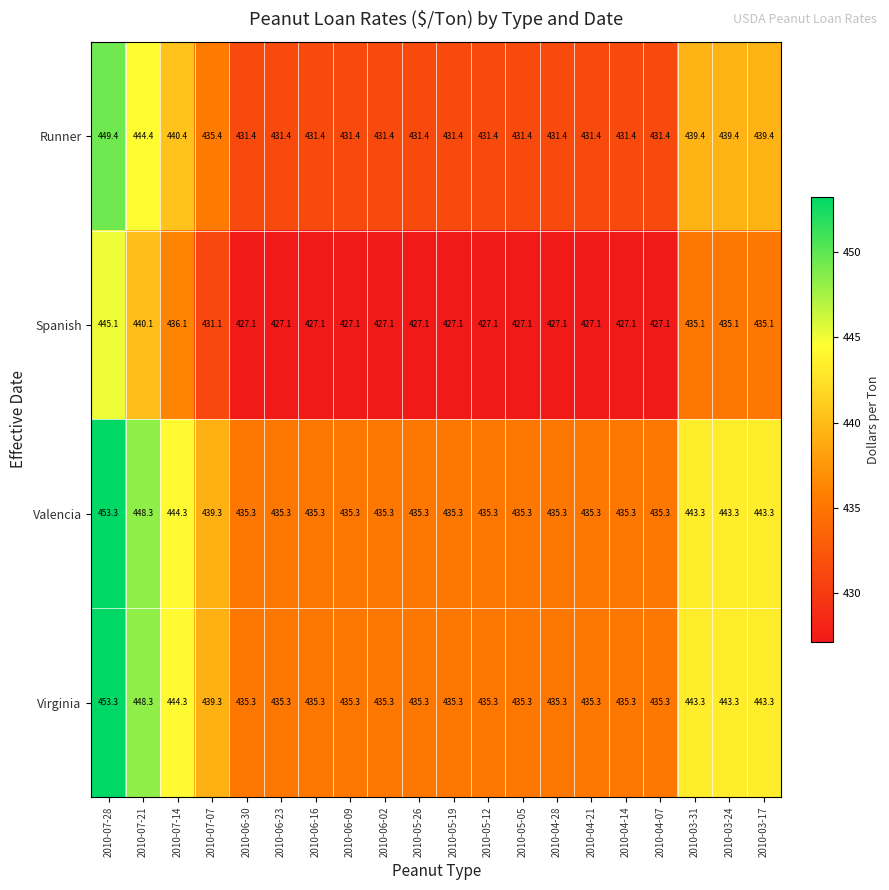

Where is Valencia nearest to the value 444?

2010-07-14